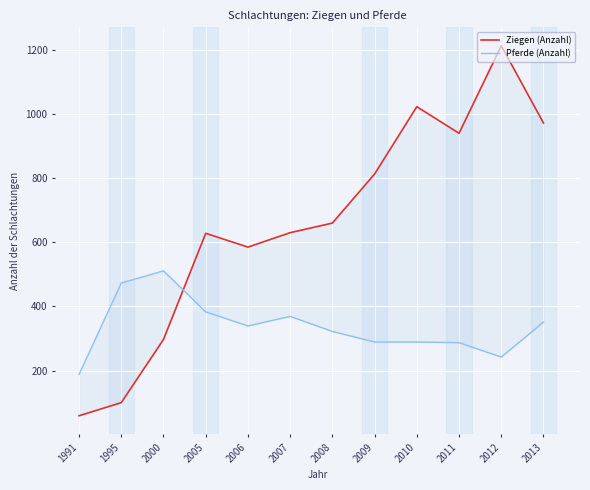

Reading right to left, extract all data points from this chart.

Ziegen (Anzahl): 972	1213	940	1023	813	660	630	585	628	297	100	59
Pferde (Anzahl): 351	242	287	289	289	322	369	339	383	511	473	188